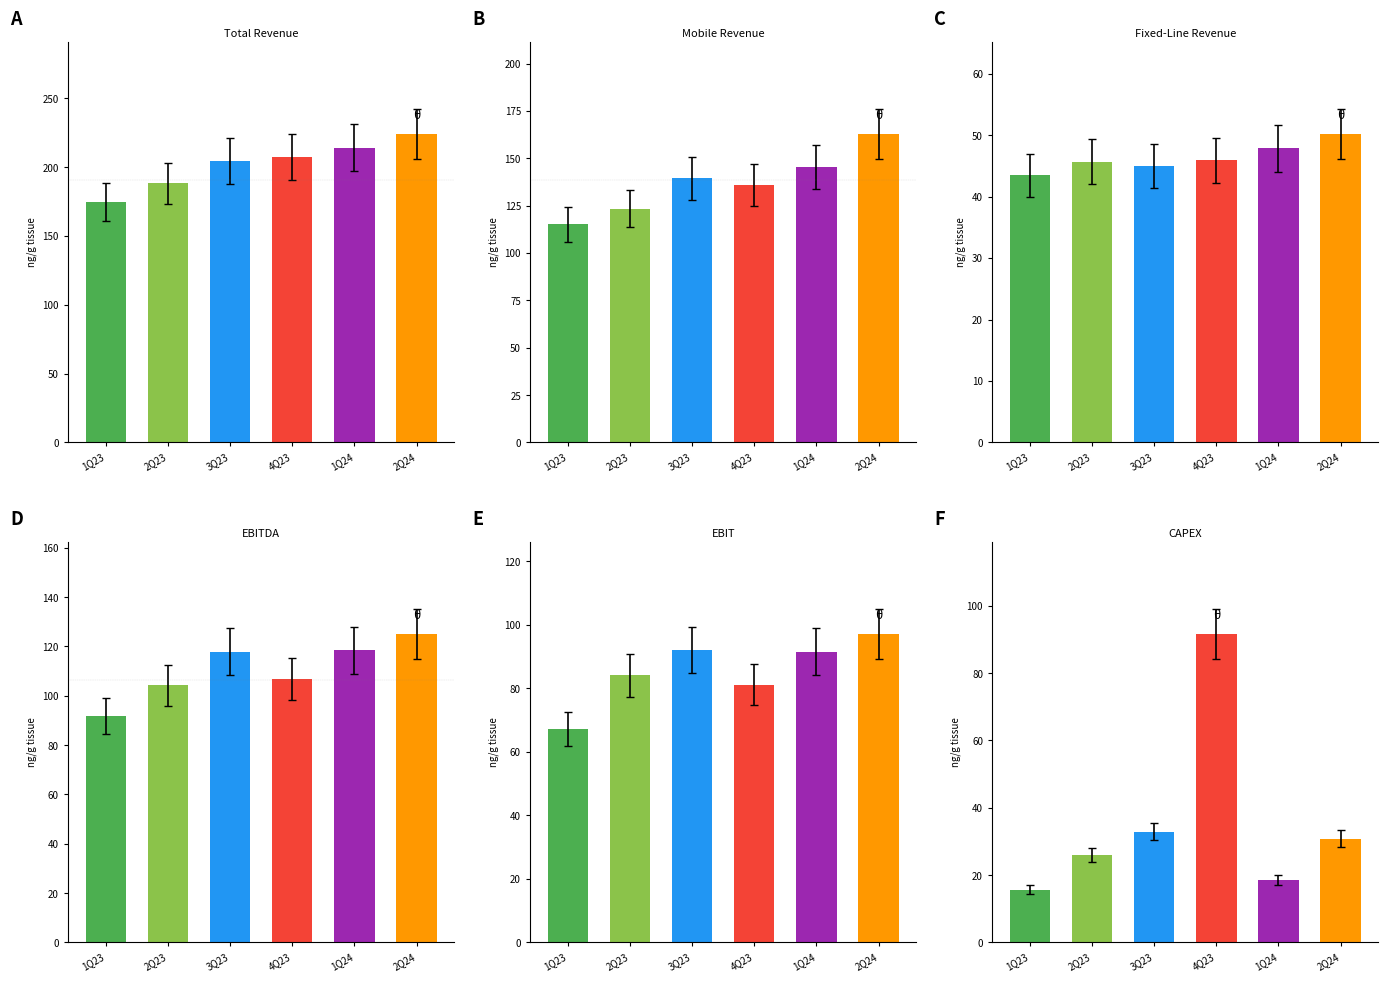

What position from the right is 1Q24?

2